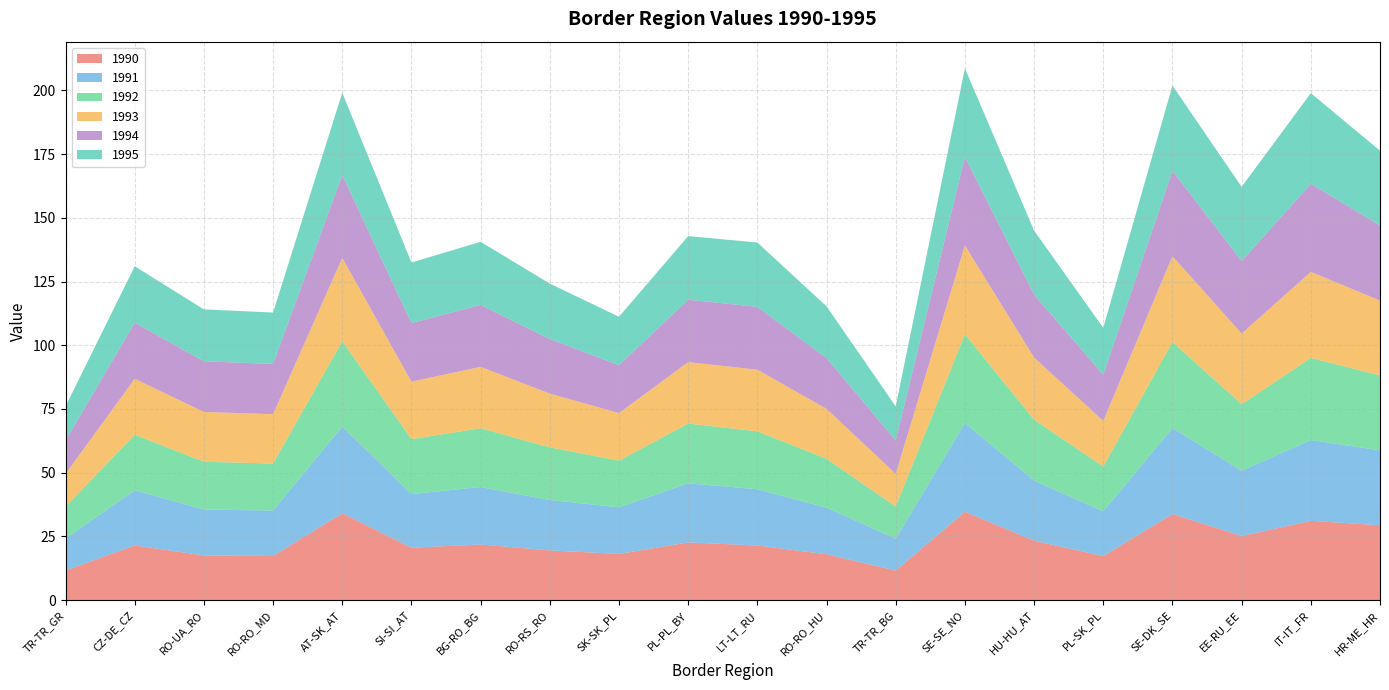

Reading left to right, transcribe all the data shown in this chart.

1990: TR-TR_GR=11.6	CZ-DE_CZ=21.5	RO-UA_RO=17.5	RO-RO_MD=17.3	AT-SK_AT=34.1	SI-SI_AT=20.6	BG-RO_BG=21.8	RO-RS_RO=19.5	SK-SK_PL=18.1	PL-PL_BY=22.7	LT-LT_RU=21.4	RO-RO_HU=18.0	TR-TR_BG=11.6	SE-SE_NO=34.7	HU-HU_AT=23.3	PL-SK_PL=17.3	SE-DK_SE=33.8	EE-RU_EE=25.2	IT-IT_FR=31.1	HR-ME_HR=29.4
1991: TR-TR_GR=12.5	CZ-DE_CZ=21.6	RO-UA_RO=18.0	RO-RO_MD=17.8	AT-SK_AT=34.0	SI-SI_AT=21.0	BG-RO_BG=22.5	RO-RS_RO=19.8	SK-SK_PL=18.3	PL-PL_BY=23.2	LT-LT_RU=22.1	RO-RO_HU=18.3	TR-TR_BG=12.5	SE-SE_NO=34.8	HU-HU_AT=23.6	PL-SK_PL=17.5	SE-DK_SE=33.7	EE-RU_EE=25.6	IT-IT_FR=31.7	HR-ME_HR=29.4
1992: TR-TR_GR=12.6	CZ-DE_CZ=21.8	RO-UA_RO=18.8	RO-RO_MD=18.4	AT-SK_AT=33.5	SI-SI_AT=21.5	BG-RO_BG=23.1	RO-RS_RO=20.7	SK-SK_PL=18.3	PL-PL_BY=23.5	LT-LT_RU=22.7	RO-RO_HU=19.2	TR-TR_BG=12.6	SE-SE_NO=34.8	HU-HU_AT=23.9	PL-SK_PL=17.6	SE-DK_SE=33.7	EE-RU_EE=26.1	IT-IT_FR=32.2	HR-ME_HR=29.4
1993: TR-TR_GR=12.8	CZ-DE_CZ=21.9	RO-UA_RO=19.5	RO-RO_MD=19.4	AT-SK_AT=32.7	SI-SI_AT=22.5	BG-RO_BG=24.1	RO-RS_RO=21.1	SK-SK_PL=18.6	PL-PL_BY=24.1	LT-LT_RU=24.2	RO-RO_HU=19.6	TR-TR_BG=12.8	SE-SE_NO=34.9	HU-HU_AT=24.4	PL-SK_PL=17.9	SE-DK_SE=33.7	EE-RU_EE=27.7	IT-IT_FR=33.7	HR-ME_HR=29.4
1994: TR-TR_GR=13.1	CZ-DE_CZ=22.0	RO-UA_RO=19.9	RO-RO_MD=19.7	AT-SK_AT=32.5	SI-SI_AT=23.0	BG-RO_BG=24.3	RO-RS_RO=21.4	SK-SK_PL=18.8	PL-PL_BY=24.5	LT-LT_RU=24.7	RO-RO_HU=19.9	TR-TR_BG=13.1	SE-SE_NO=34.7	HU-HU_AT=24.7	PL-SK_PL=18.1	SE-DK_SE=33.5	EE-RU_EE=28.4	IT-IT_FR=34.6	HR-ME_HR=29.4
1995: TR-TR_GR=13.4	CZ-DE_CZ=22.2	RO-UA_RO=20.3	RO-RO_MD=20.2	AT-SK_AT=32.3	SI-SI_AT=23.8	BG-RO_BG=24.8	RO-RS_RO=21.8	SK-SK_PL=19.0	PL-PL_BY=25.0	LT-LT_RU=25.2	RO-RO_HU=20.3	TR-TR_BG=13.4	SE-SE_NO=34.8	HU-HU_AT=25.1	PL-SK_PL=18.4	SE-DK_SE=33.5	EE-RU_EE=29.1	IT-IT_FR=35.5	HR-ME_HR=29.4